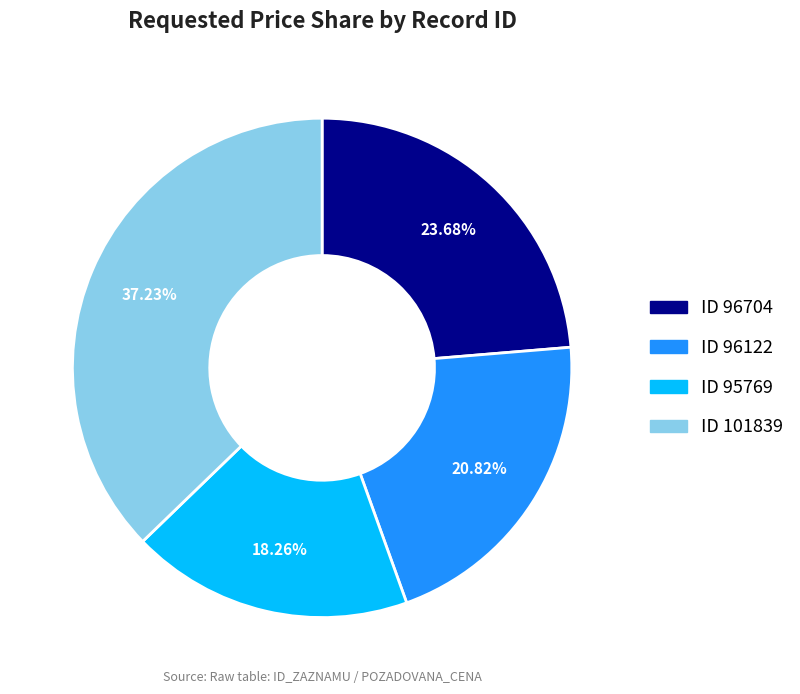

Does any single category account for the majority?

No